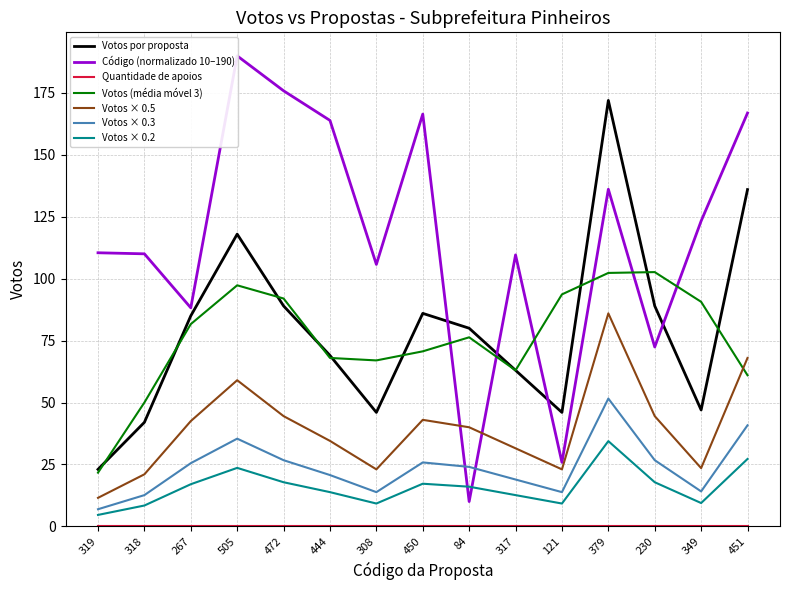

What is the label of the 4th point from the left?

505